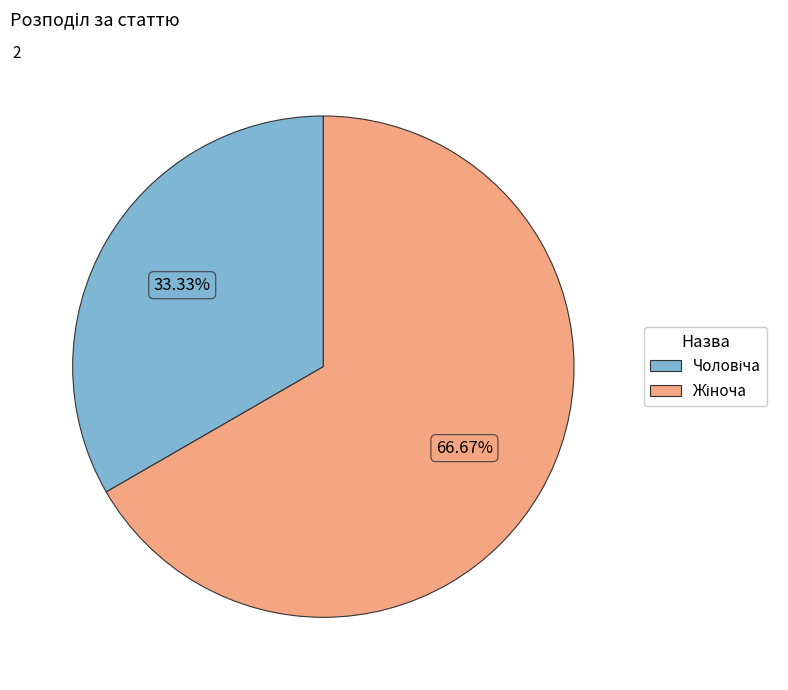

Is there a majority slice in this chart?

Yes